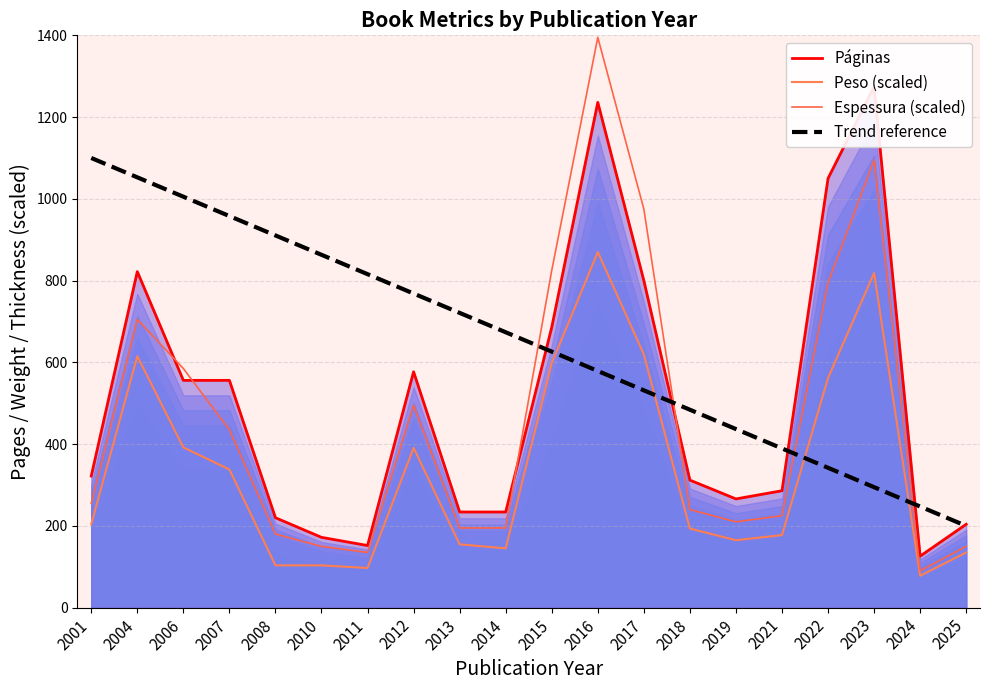

After their last crossing, which series has the higher values: Peso (scaled) or Trend reference?

Trend reference